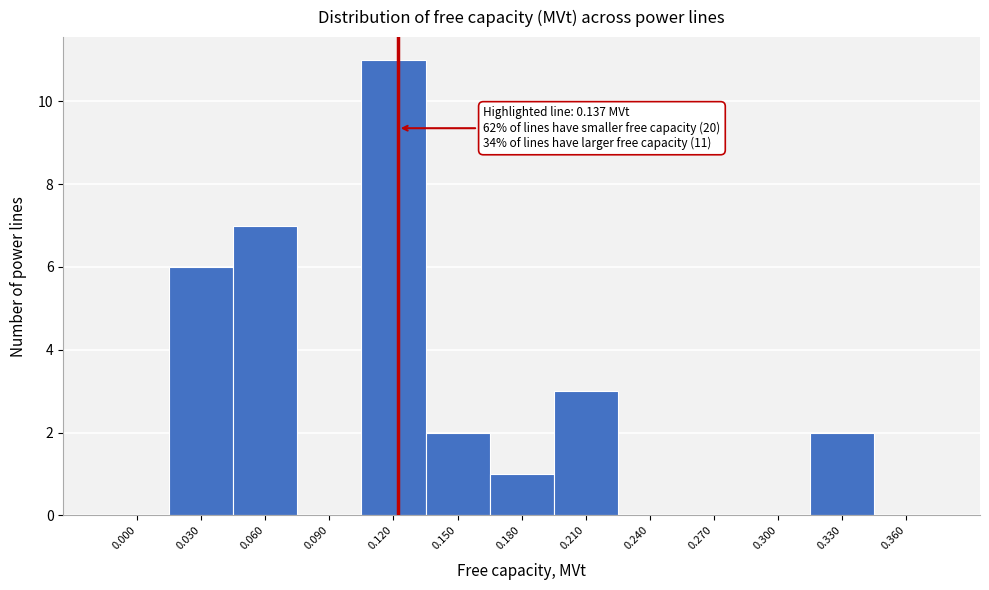

Reading left to right, what are all the values shown in this chart?

0.000=0	0.030=6	0.060=7	0.090=0	0.120=11	0.150=2	0.180=1	0.210=3	0.240=0	0.270=0	0.300=0	0.330=2	0.360=0